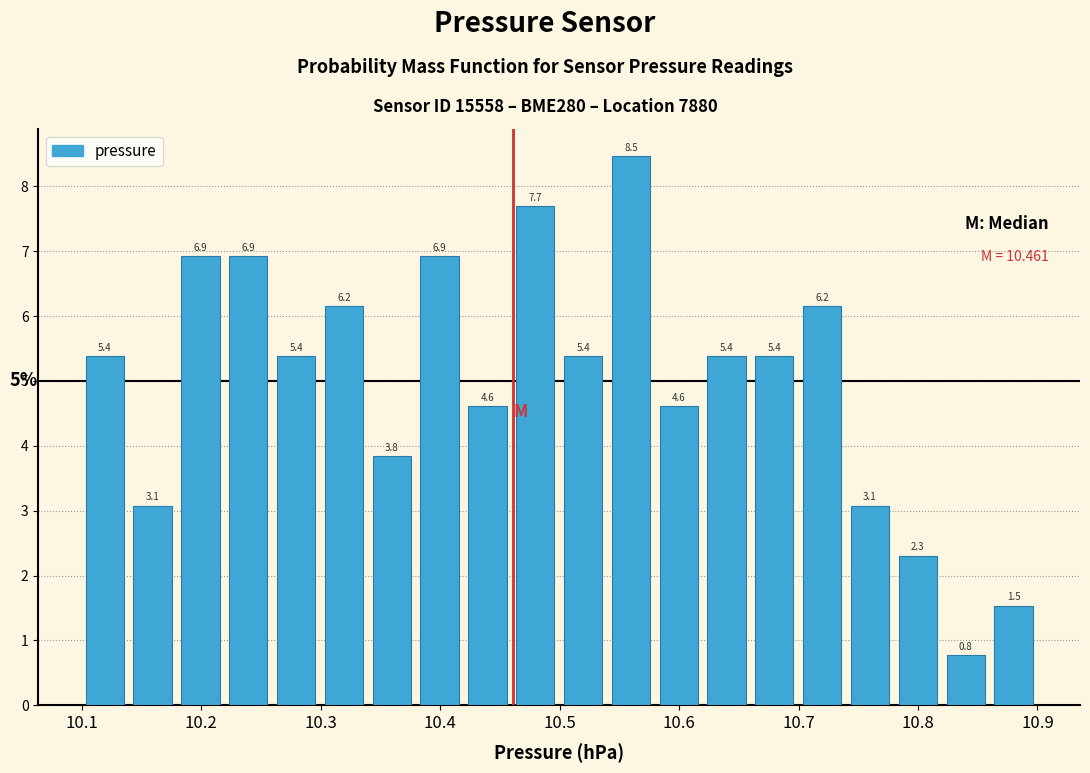

Over which range of the x-axis is the bar tallest?

10.54 to 10.58